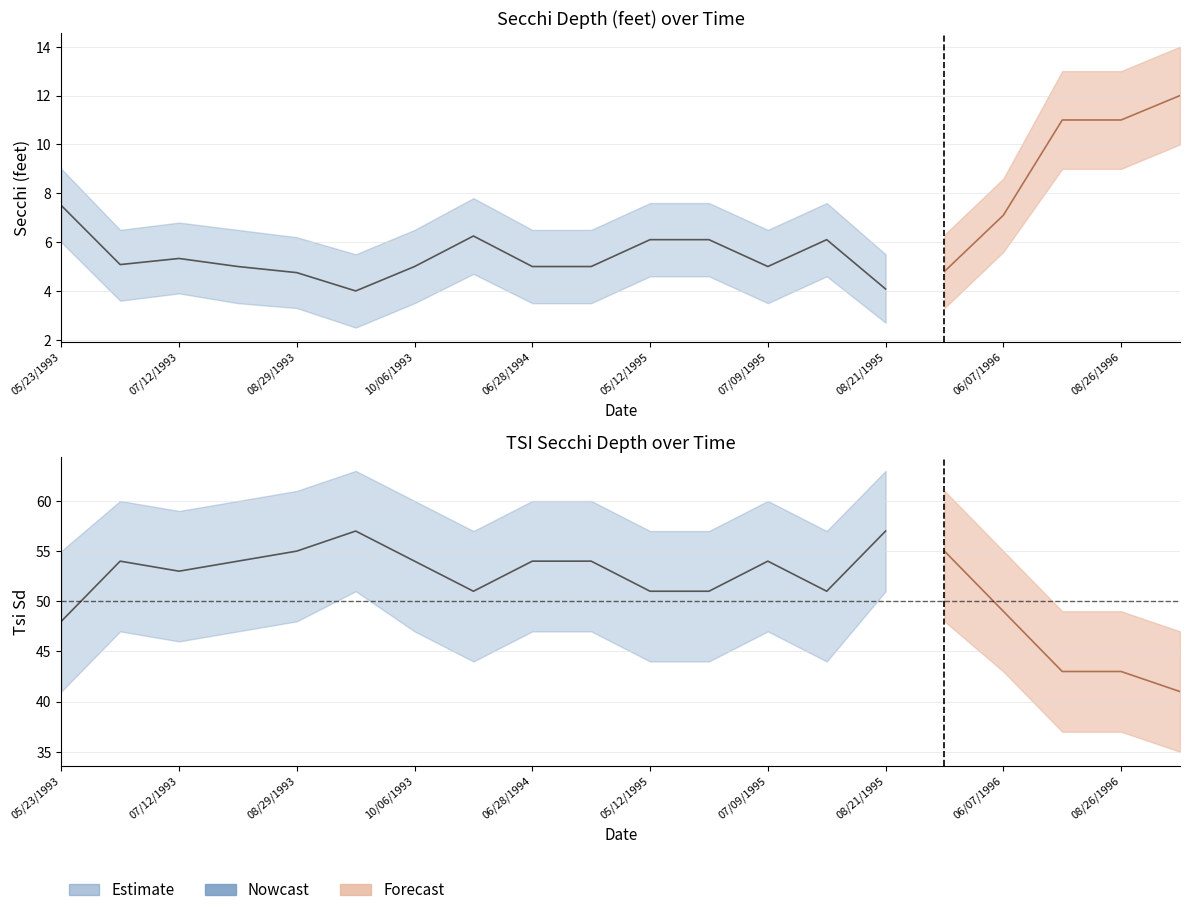

What is the label of the 10th point from the right?

05/12/1995